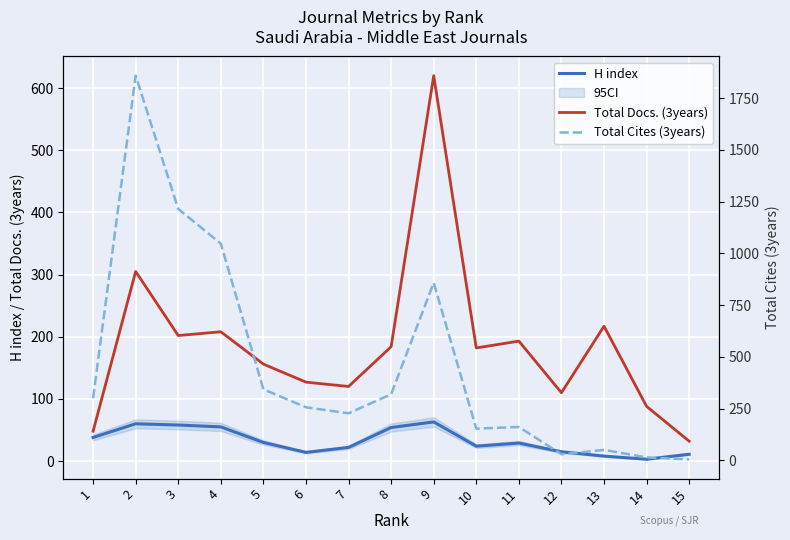

What is the value of the Total Docs. (3years) point at the 4th from the left?

208